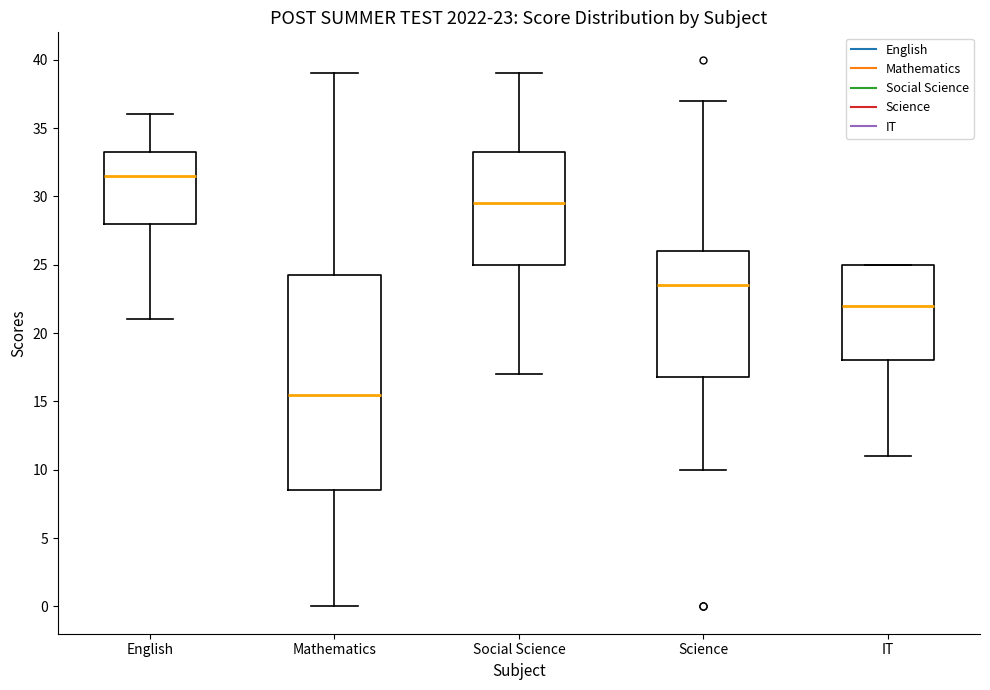

Which box has the lowest median line?

Mathematics